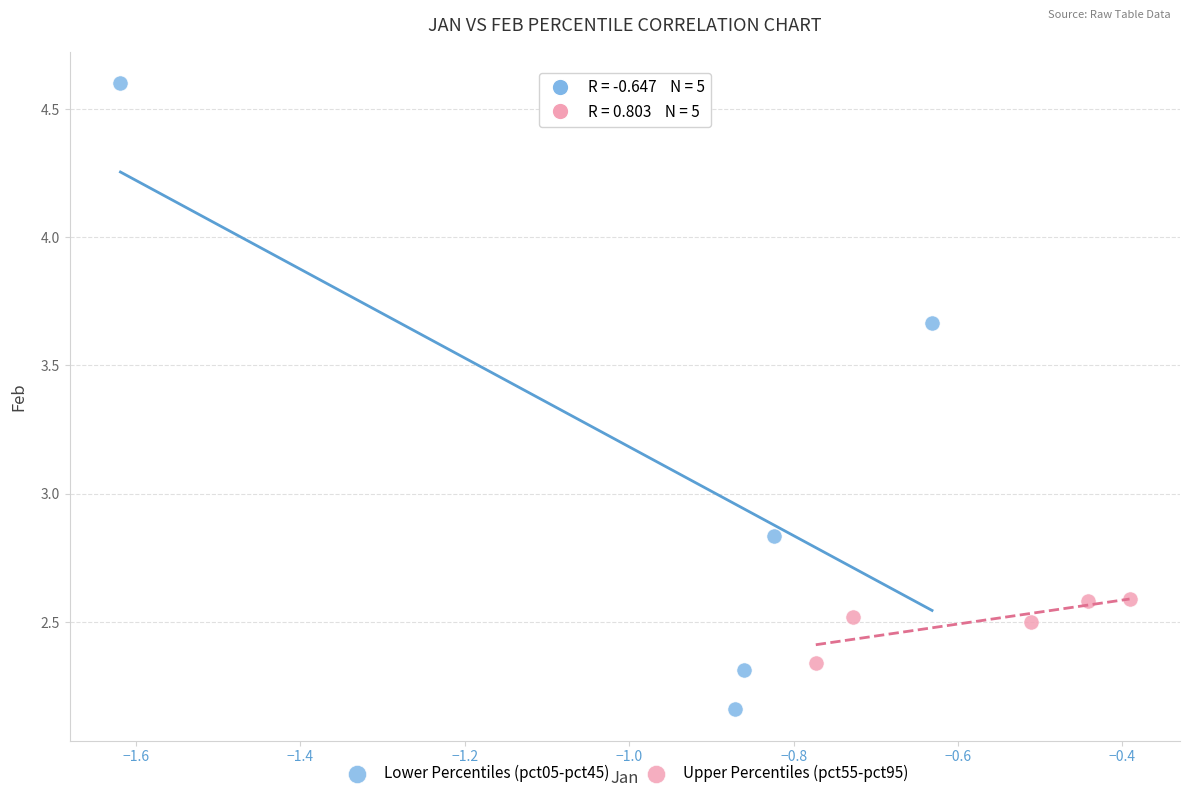

What are all the series names shown in the legend?

Lower Percentiles (pct05-pct45), Upper Percentiles (pct55-pct95)